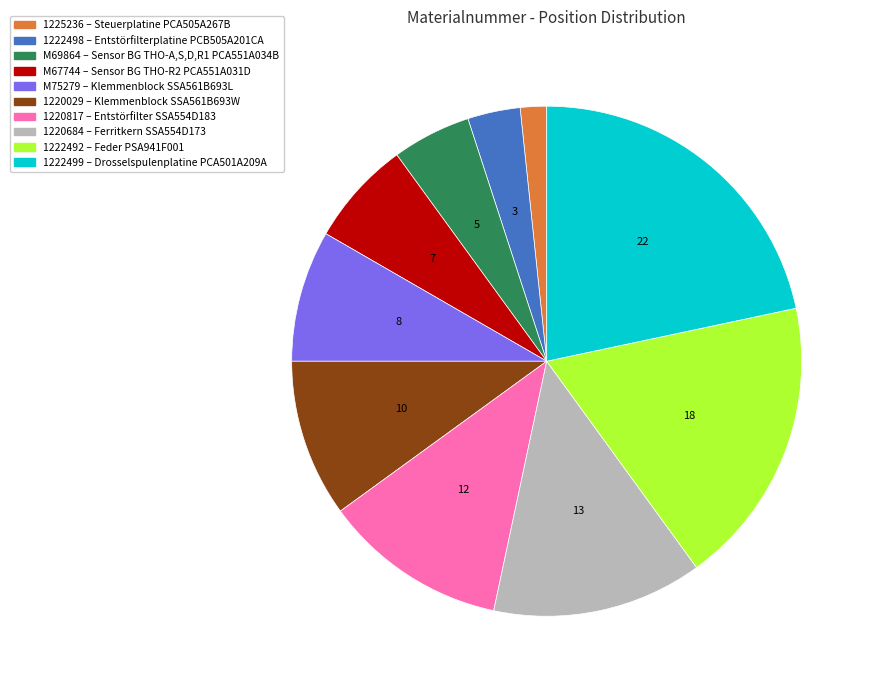

Is there any slice that represents more than half of the pie?

No